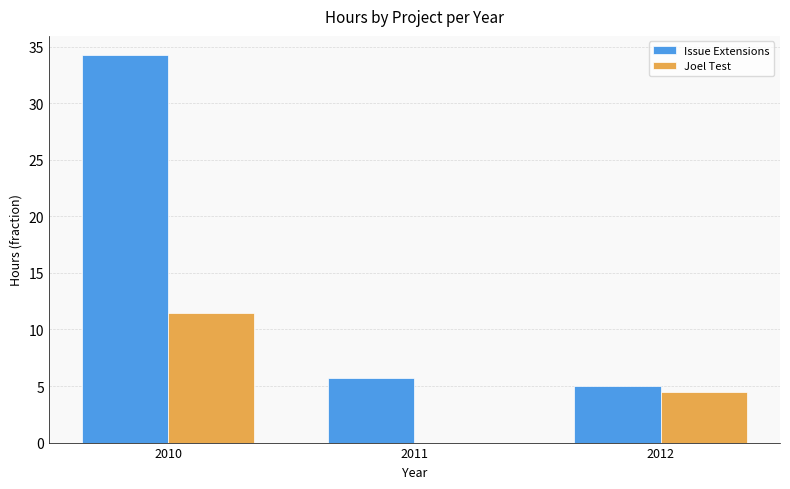

Which series changed the most between 2010 and 2011?

Issue Extensions